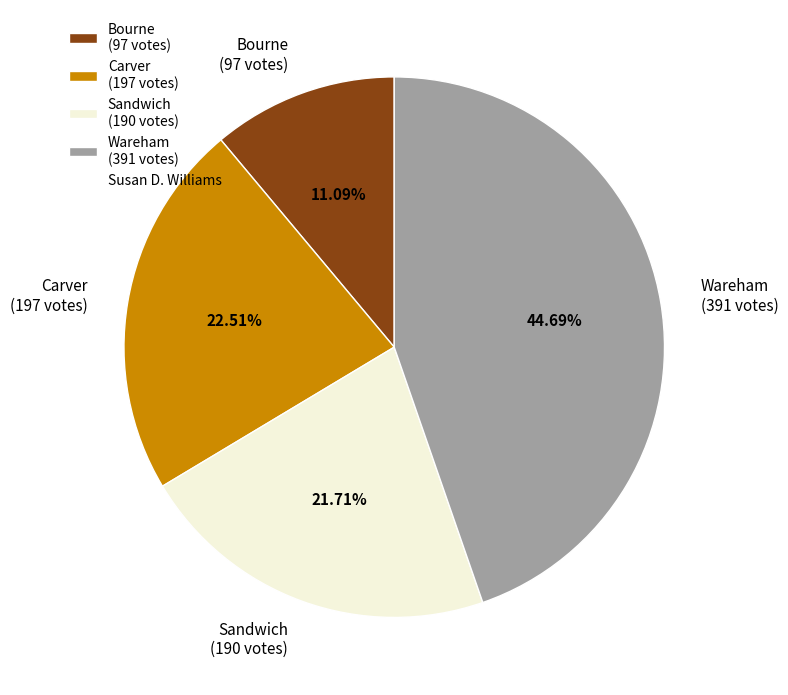

Approximately how many times larger is the value at Sandwich compared to Bourne?

2.0